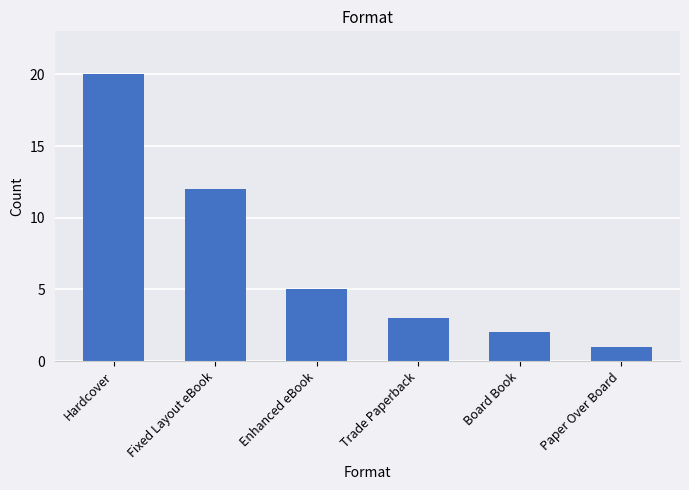

Which category has the lowest value across all series?

Paper Over Board